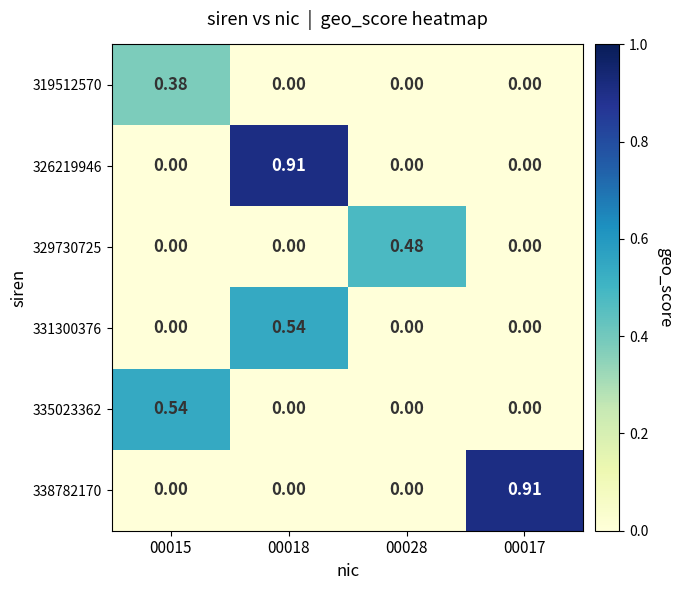

Which series changed the most between 00015 and 00028?

335023362